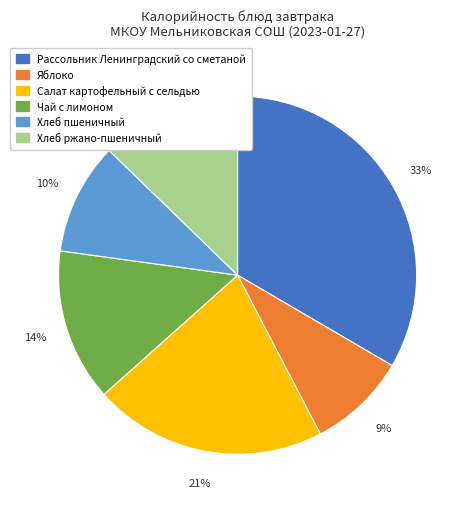

Which has a higher value, Чай с лимоном or Рассольник Ленинградский со сметаной?

Рассольник Ленинградский со сметаной